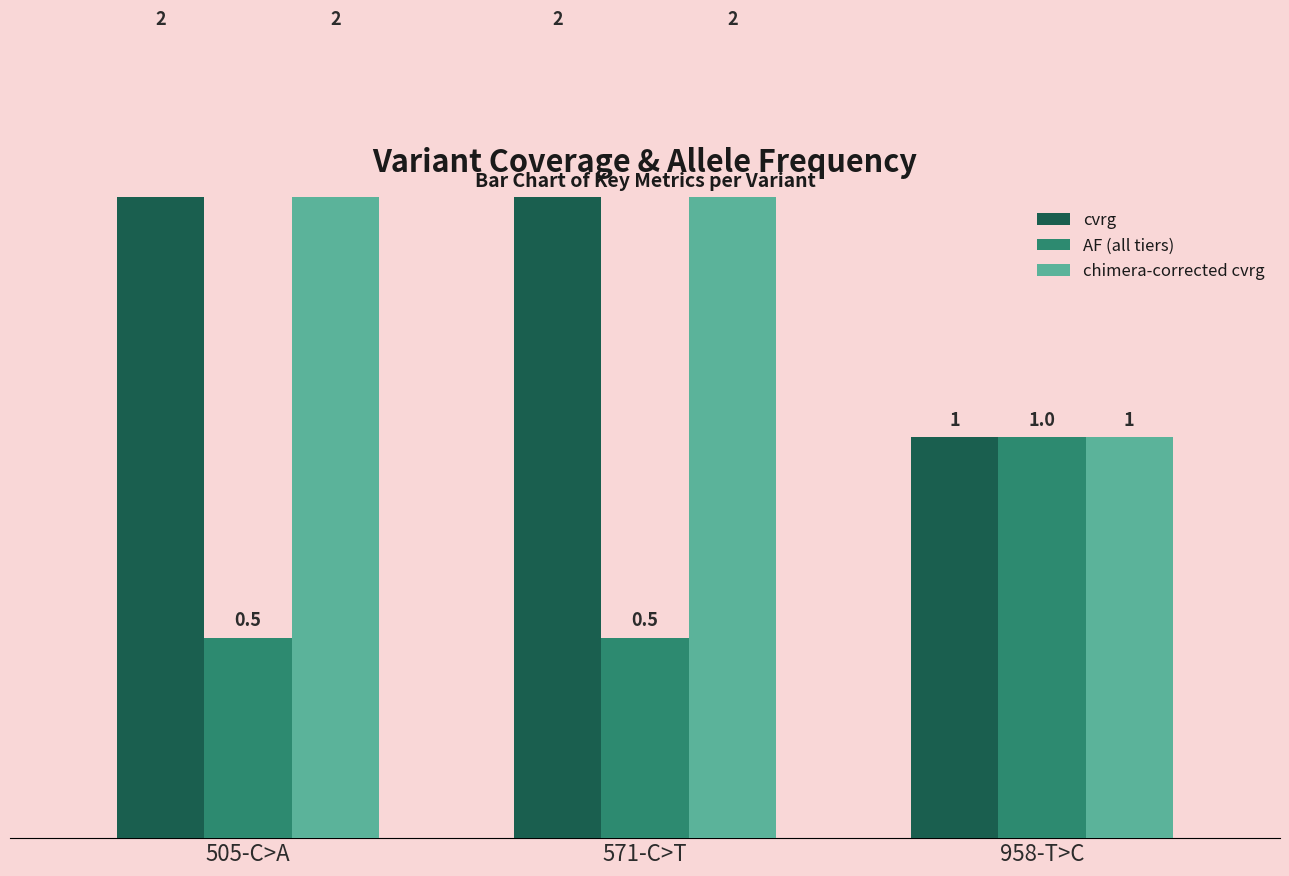

At 505-C>A, list the series in order from largest to smallest.

cvrg, chimera-corrected cvrg, AF (all tiers)